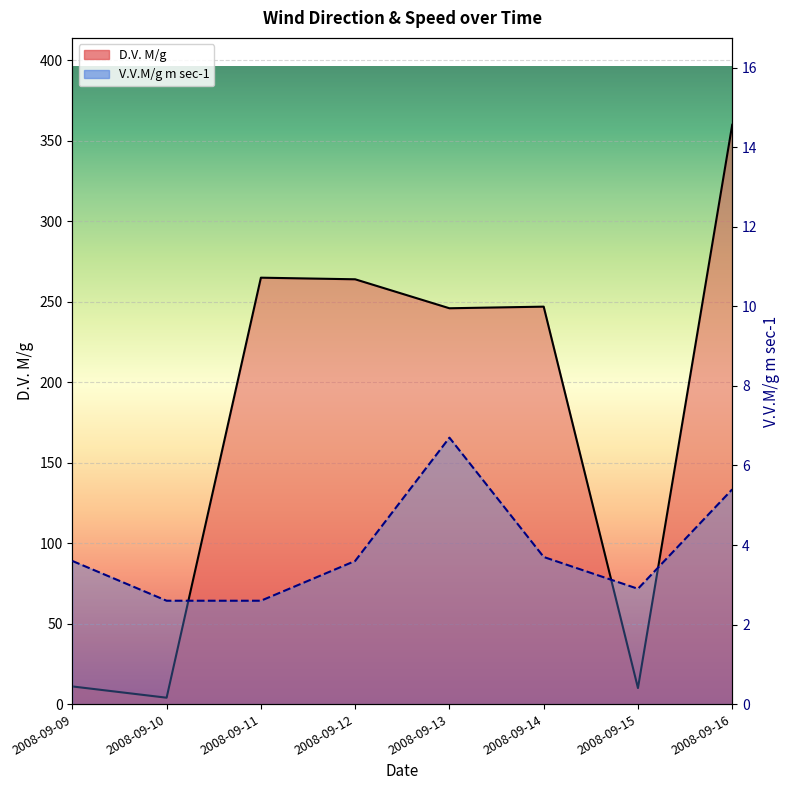

At which category does V.V.M/g m sec-1 reach its first local peak?

2008-09-13